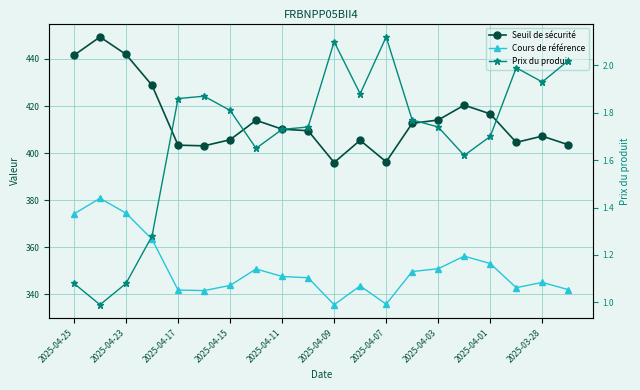

How many lines are shown in the chart?

3